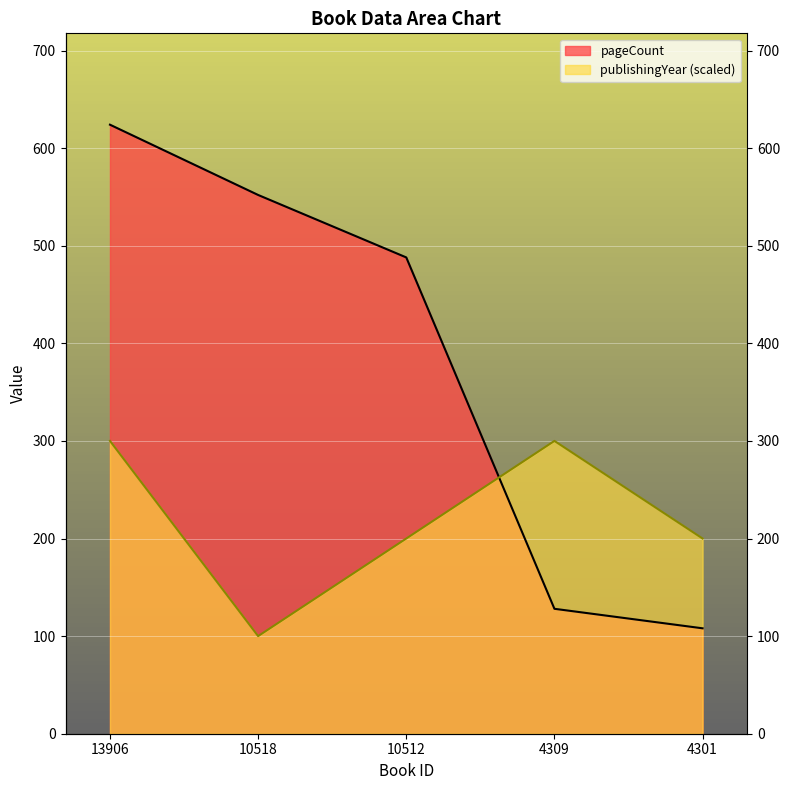

What is the difference between the publishingYear values at 13906 and 4301?

100